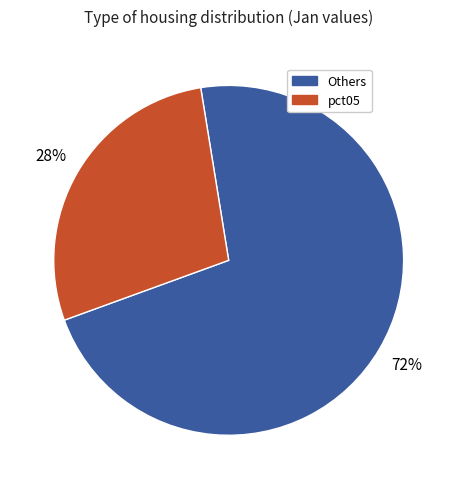

To the nearest percent, what is the difference between the largest and smallest slice percentages?

44%